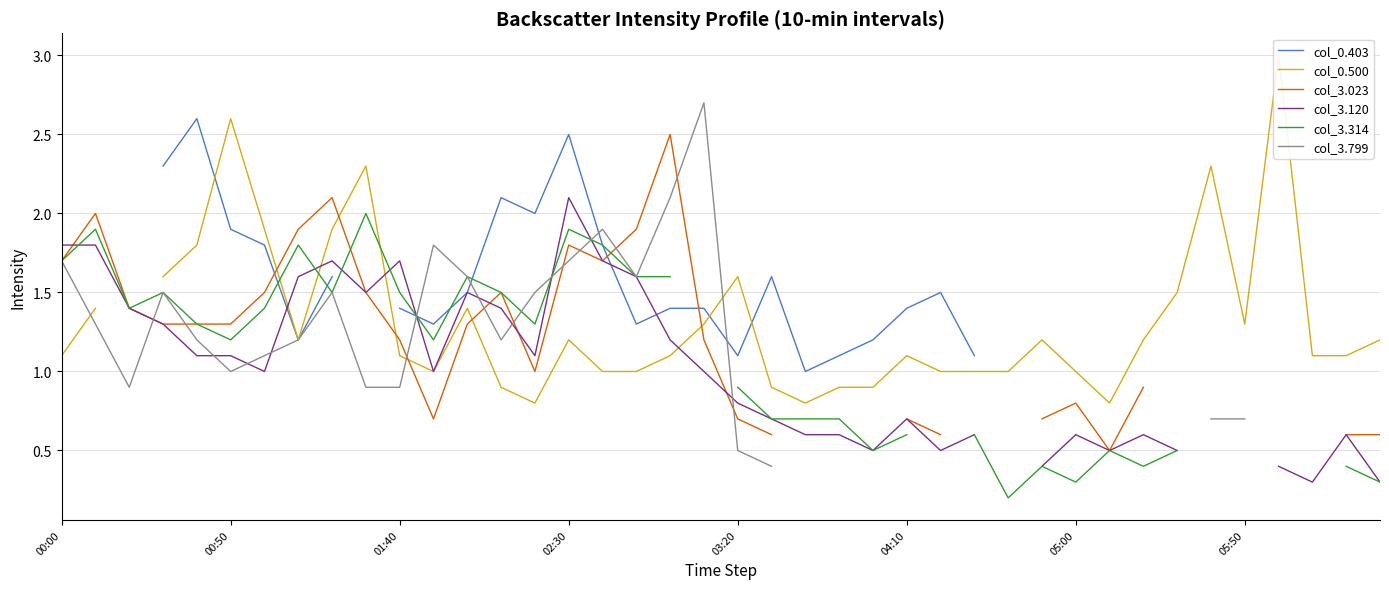

True or false: col_3.120 and col_0.500 intersect in this chart.

True